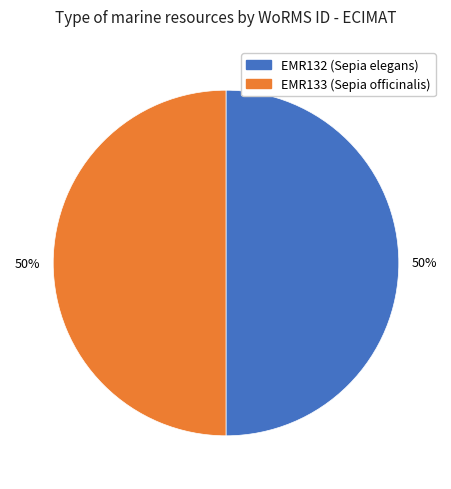

To the nearest percent, what is the combined percentage of EMR133 (Sepia officinalis) and EMR132 (Sepia elegans)?

100%